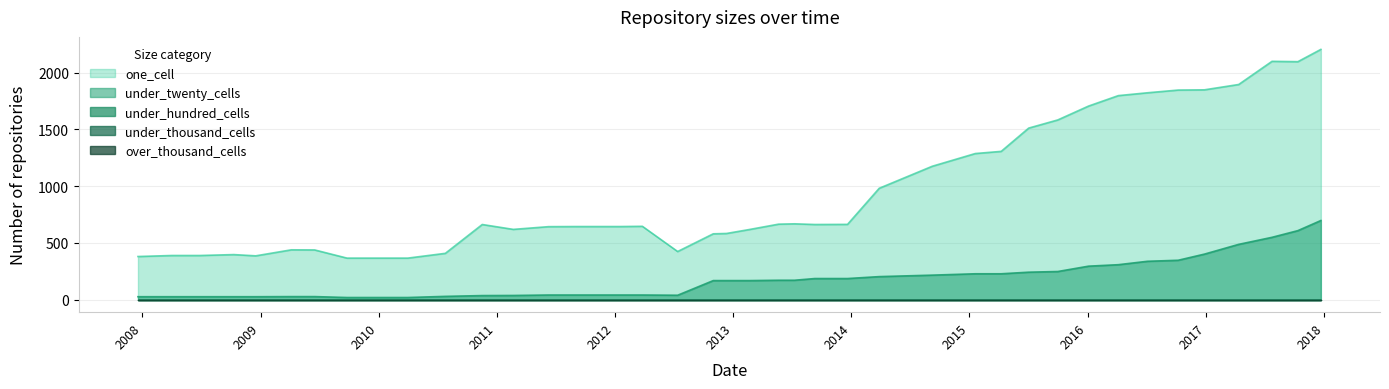

How many interior local valleys does the under_twenty_cells series have?

13